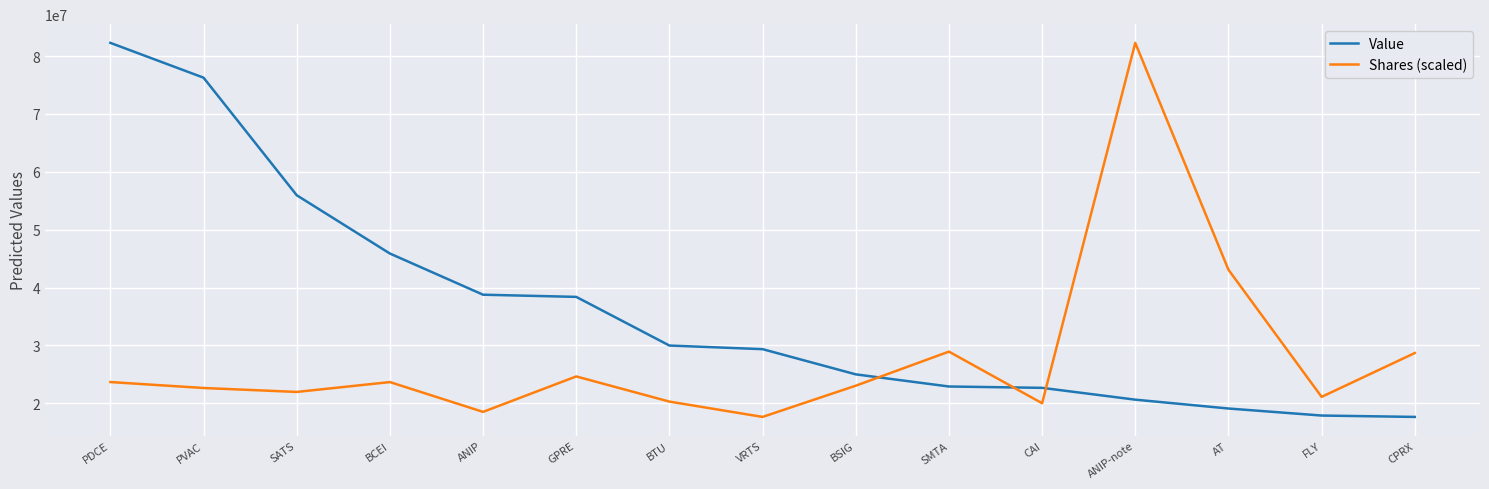

Does the chart display data point markers on the line(s)?

No